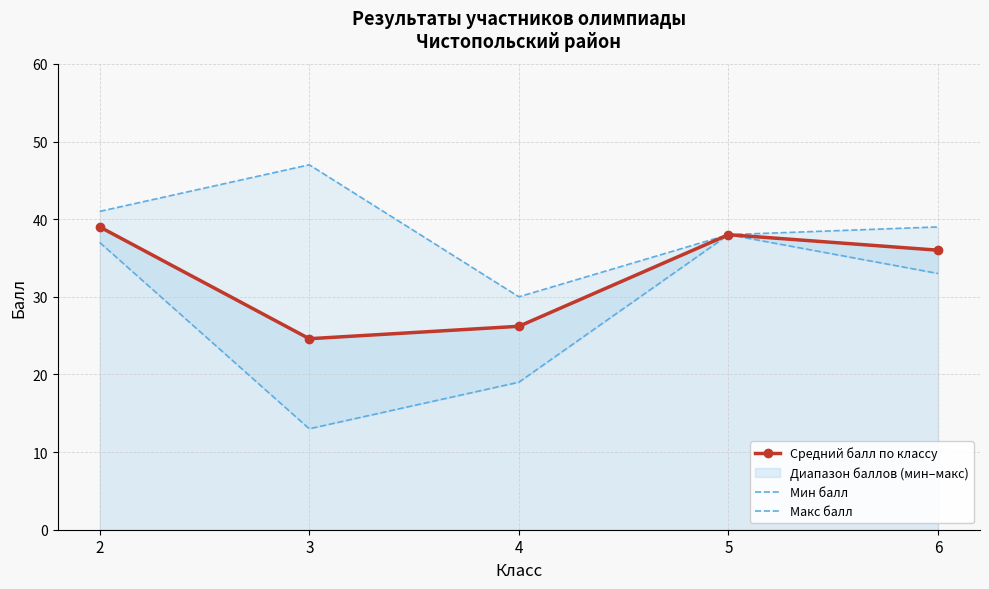

The Мин балл series shows 25.9 at 4. True or false?

False